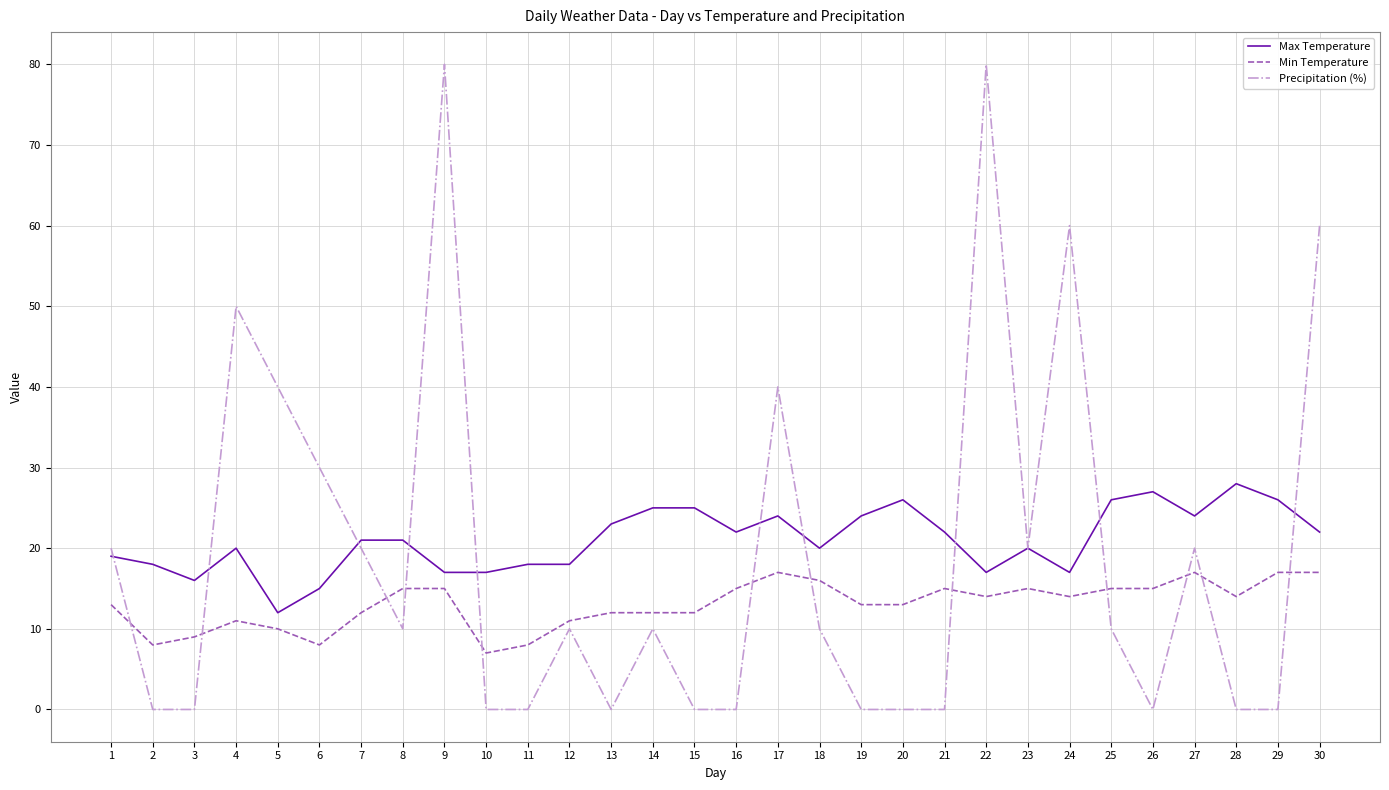

What is the greatest value displayed?

80